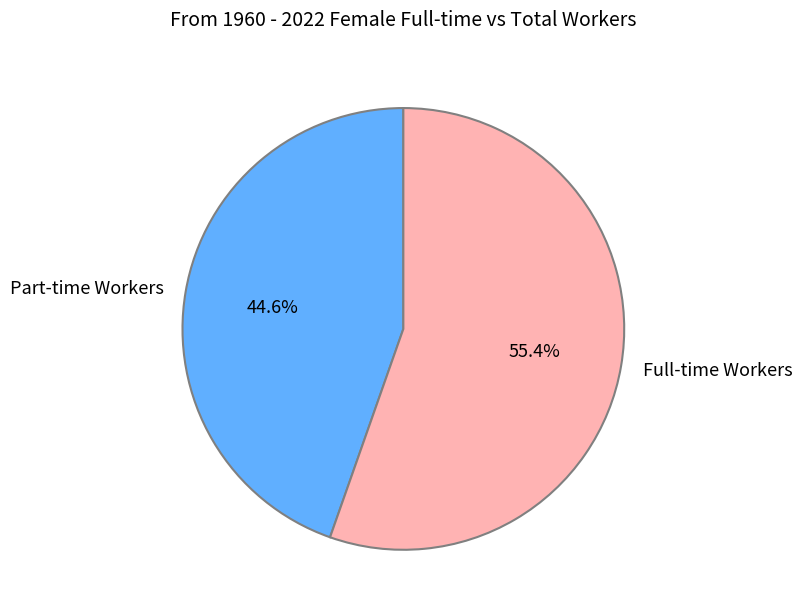

What percentage do Part-time Workers and Full-time Workers together represent?

100.0%